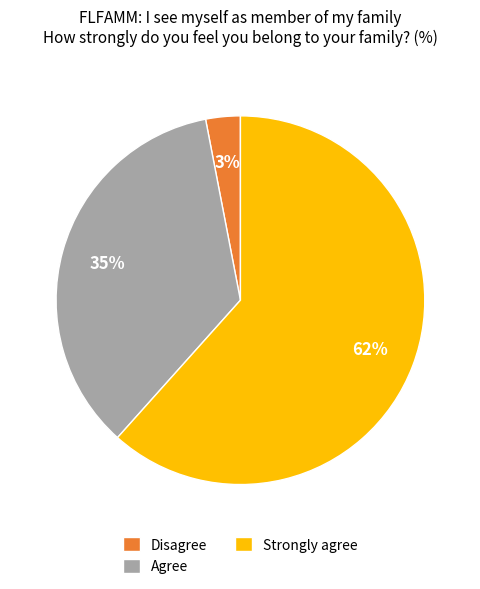

Do Agree and Disagree together represent more than half of the pie?

No